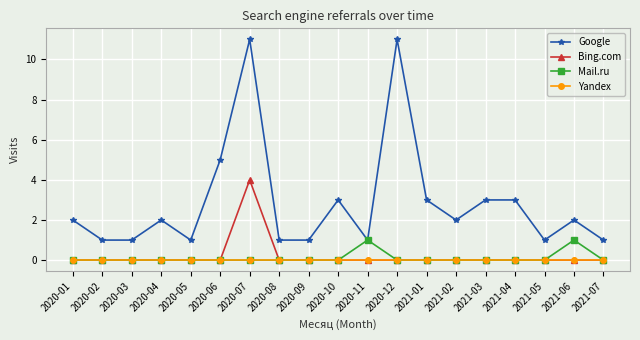

At which category does Google reach its first local peak?

2020-04